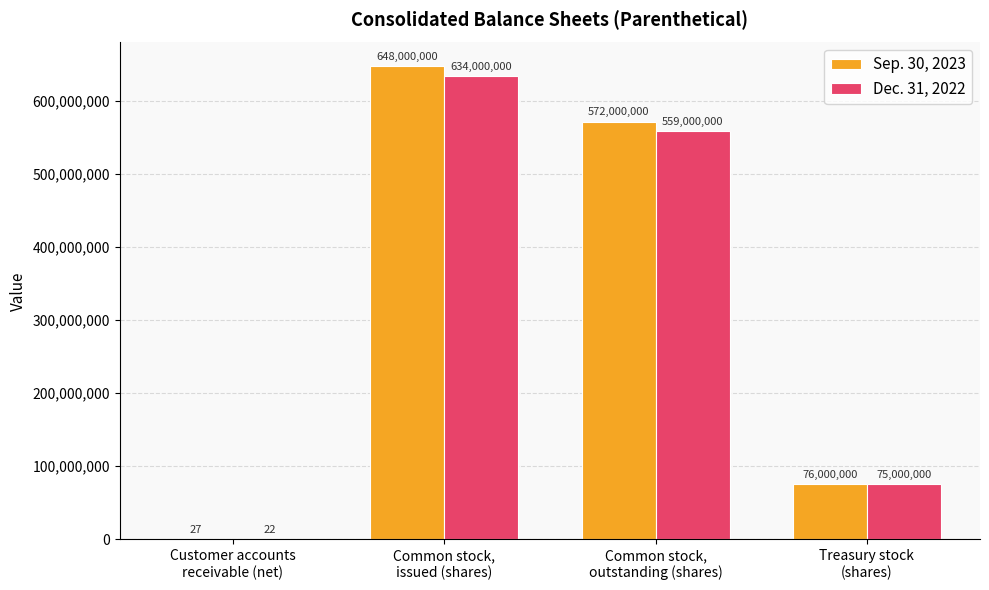

How many Sep. 30, 2023 values are between 76000000 and 648000000?

3